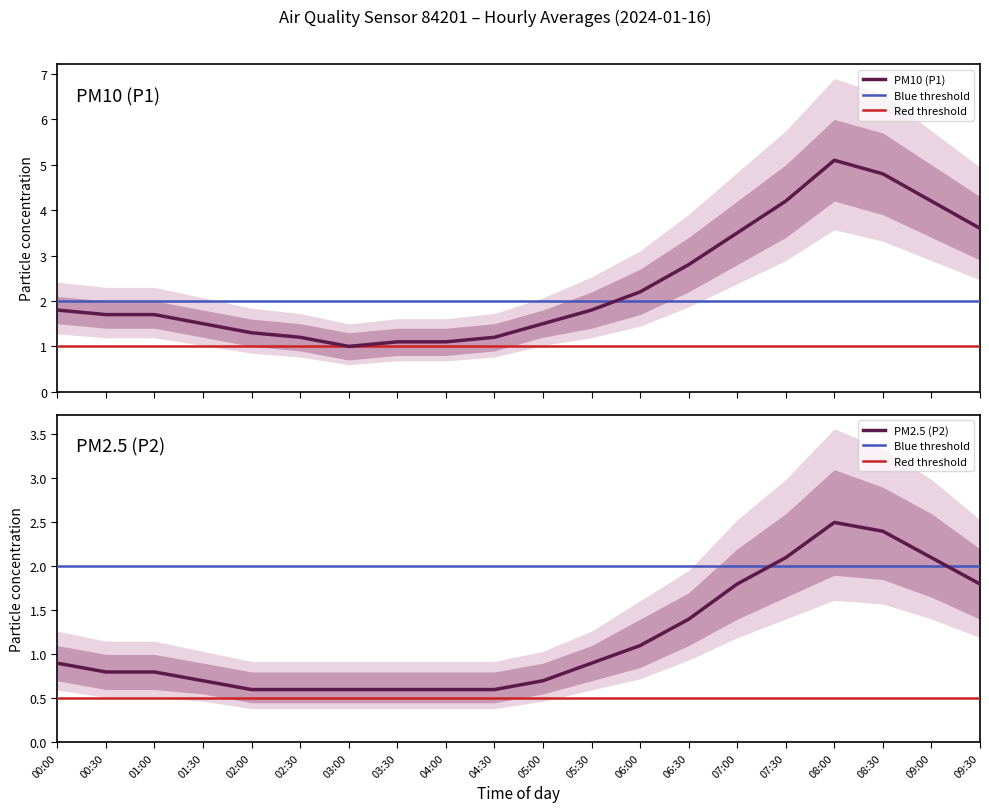

True or false: P2 and P1 intersect in this chart.

False